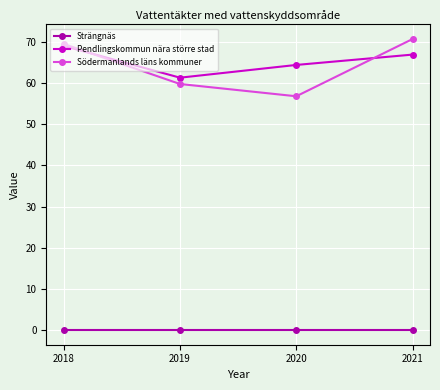

Which category has the lowest value in the Södermanlands läns kommuner series?

2020